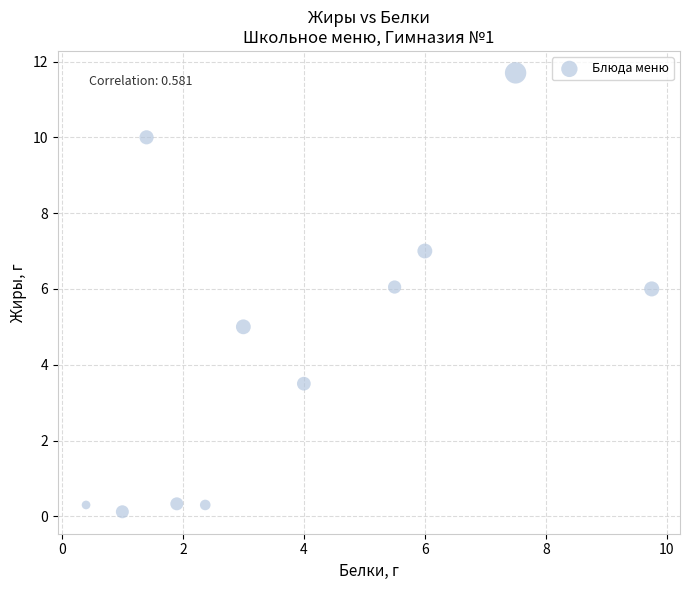

What is the average X value?

3.9